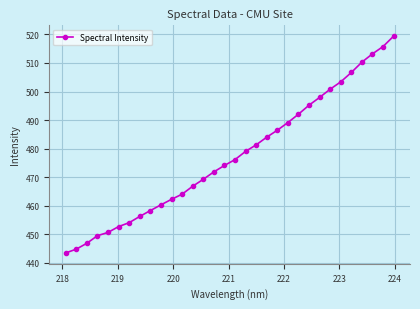

Is this an area chart (filled region under the line)?

No